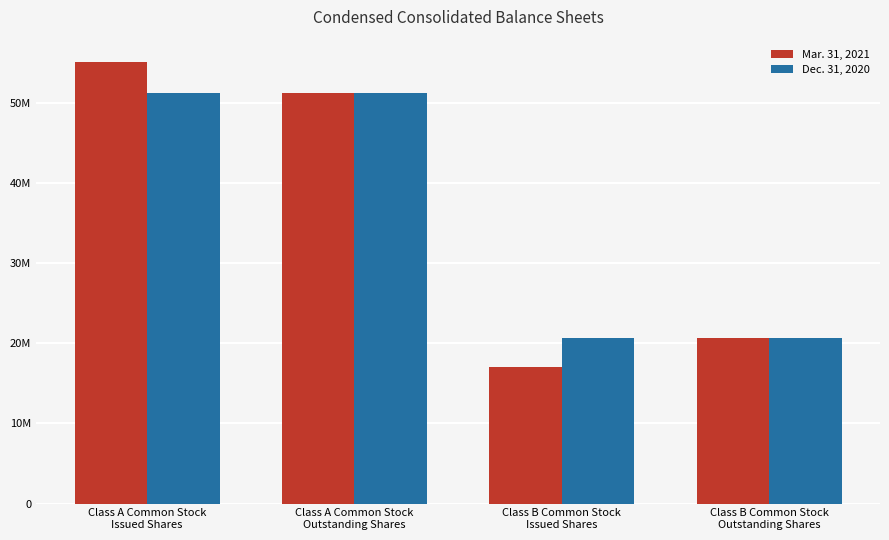

At how many categories does at least one series exceed 50134638?

2